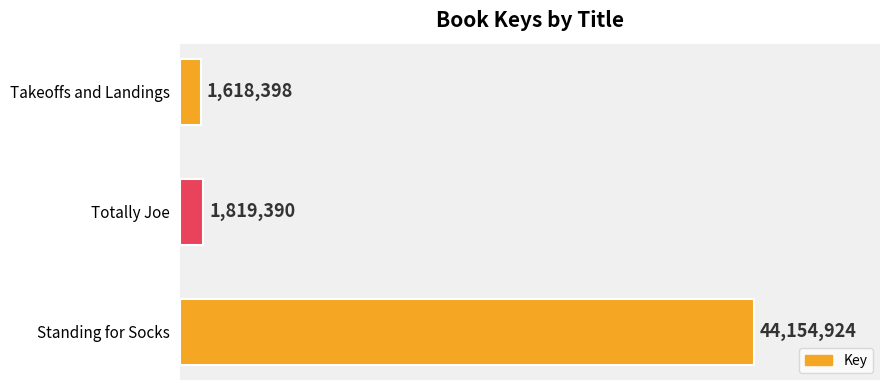

What is the difference between the maximum and second lowest values?

42335534